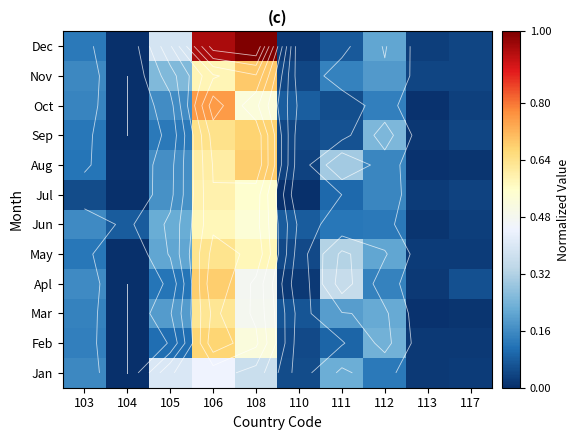

What is the sum of the Oct values at 106 and 104?

0.8